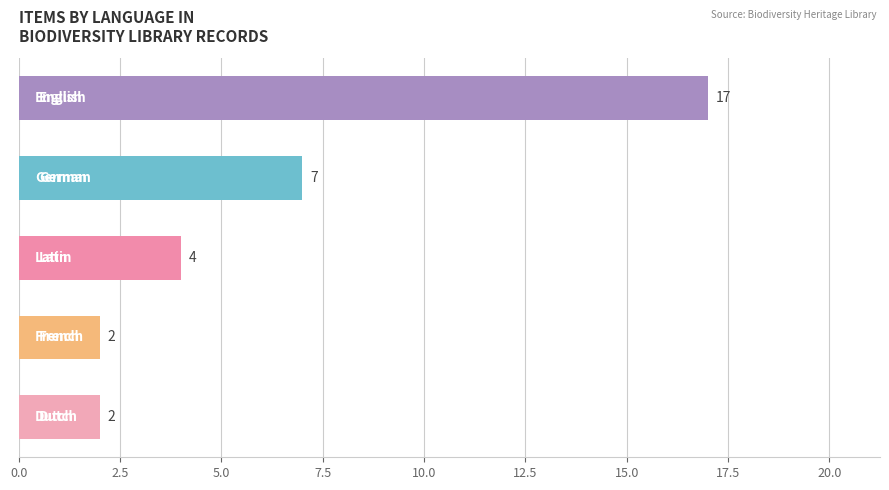

How many values are below 4?

2